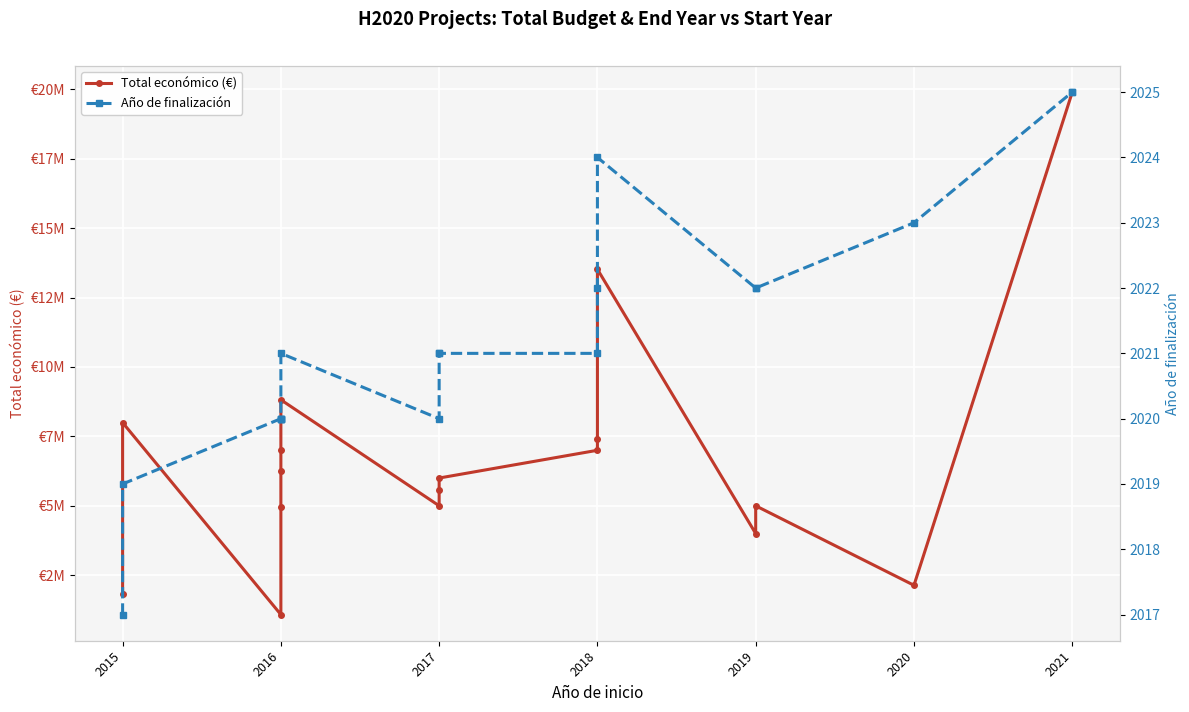

Which series has the largest range (max minus min)?

Total económico (€)